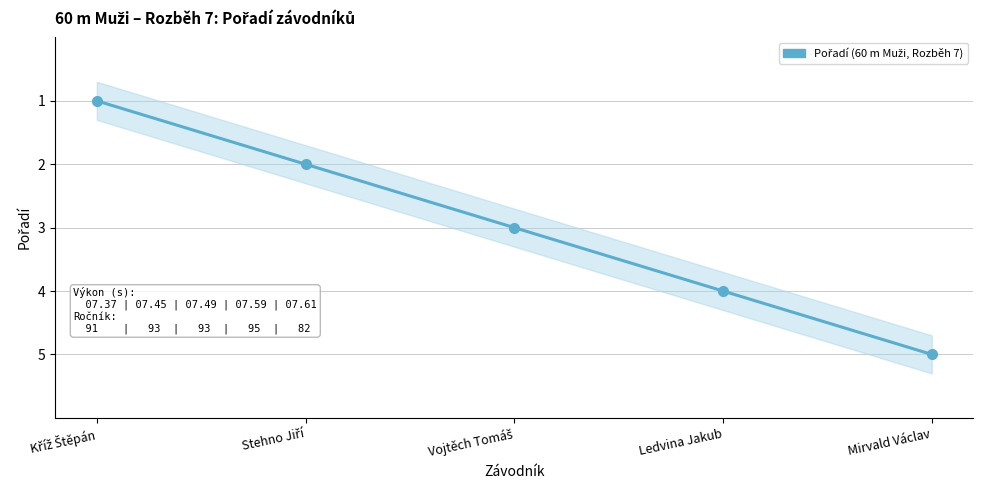

True or false: the data shows 2 at Stehno Jiří.

True